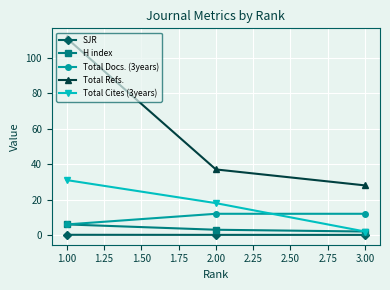

What is the label of the 3rd point from the left?

3.00